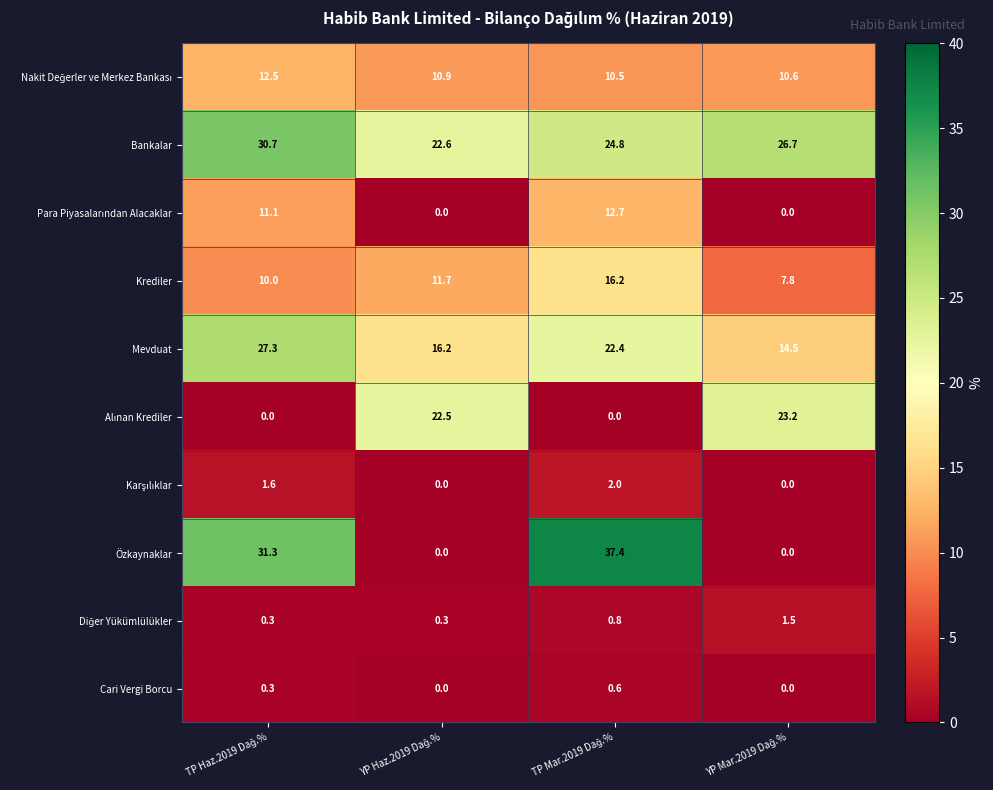

Which series has the largest range (max minus min)?

Özkaynaklar